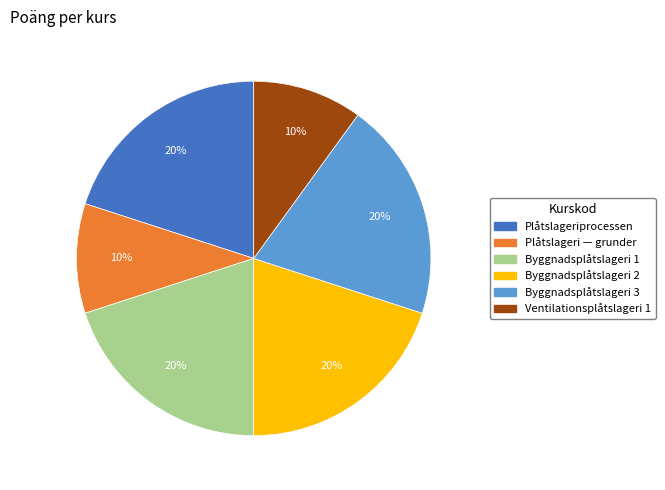

True or false: Plåtslageri — grunder accounts for 10% of the total.

True